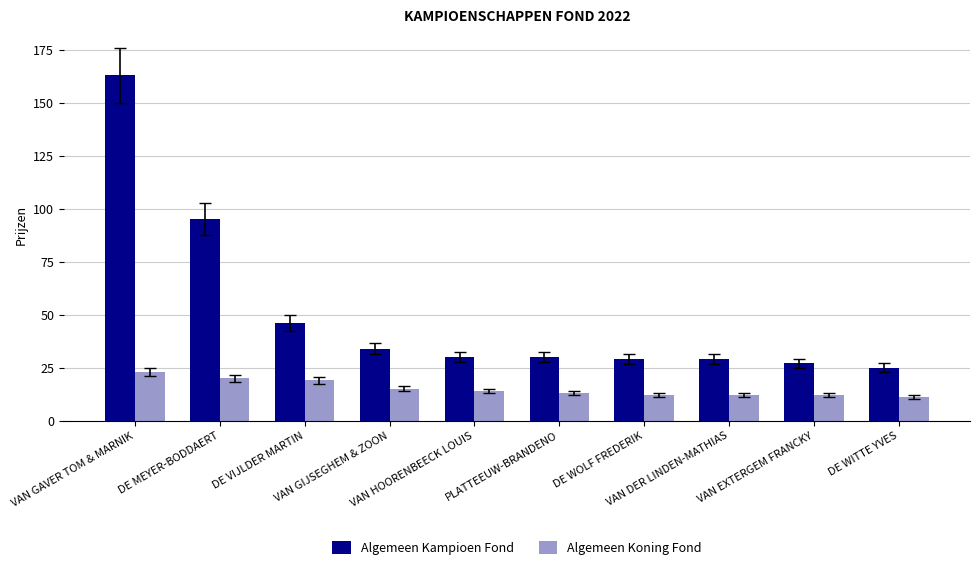

What is the average value of the Algemeen Kampioen Fond series?

51